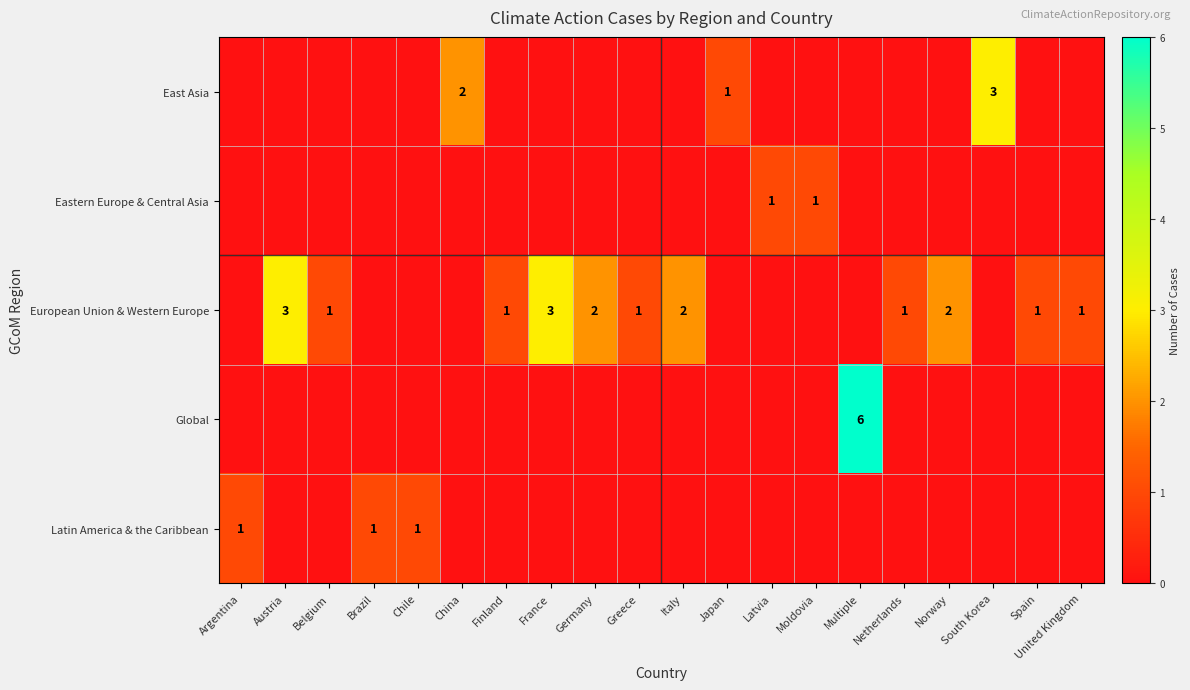

Is it true that European Union & Western Europe equals 2 at Netherlands?

False